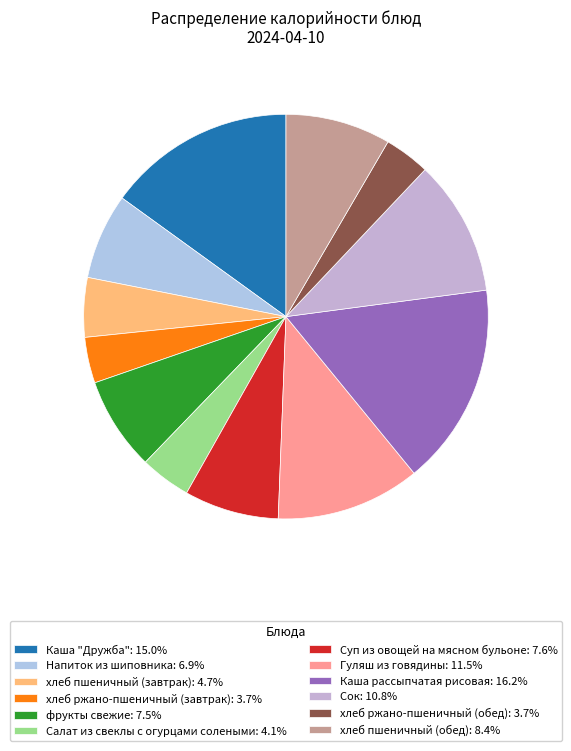

True or false: Суп из овощей на мясном бульоне accounts for 8% of the total.

True